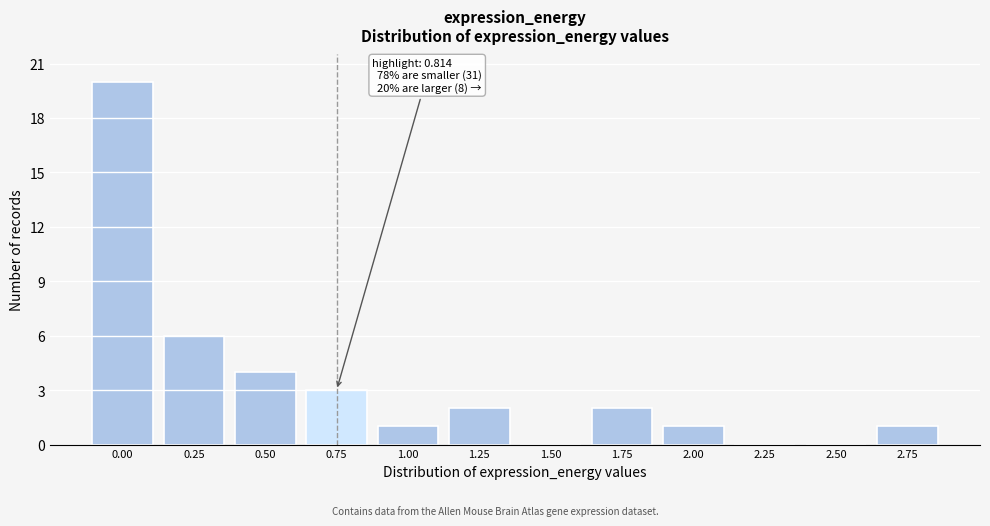

Reading left to right, what are all the values shown in this chart?

0.00=20	0.25=6	0.50=4	0.75=3	1.00=1	1.25=2	1.50=0	1.75=2	2.00=1	2.25=0	2.50=0	2.75=1